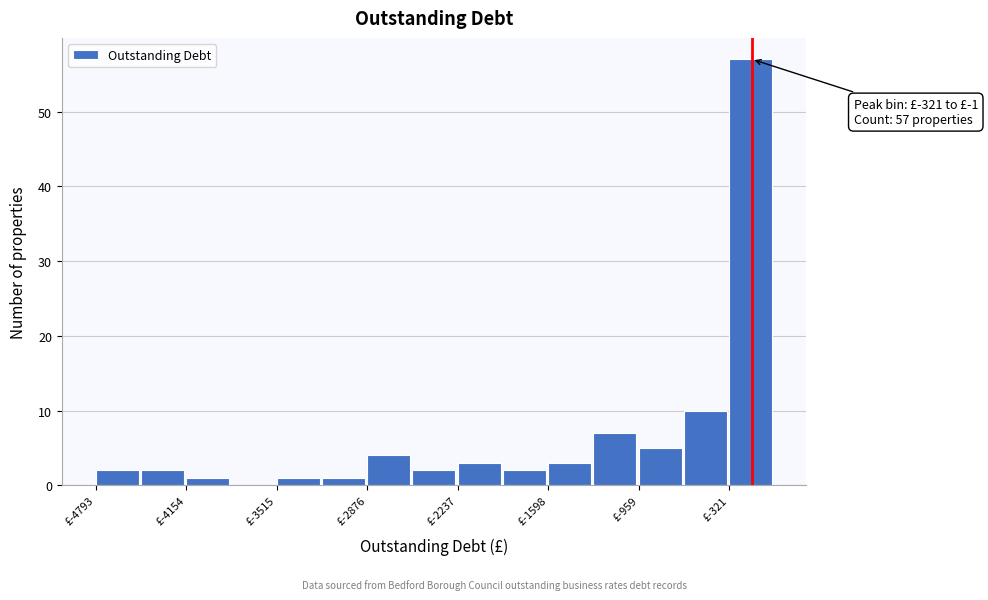

Read against the x-axis, roughly where is the centre of the tallest bar?

-200